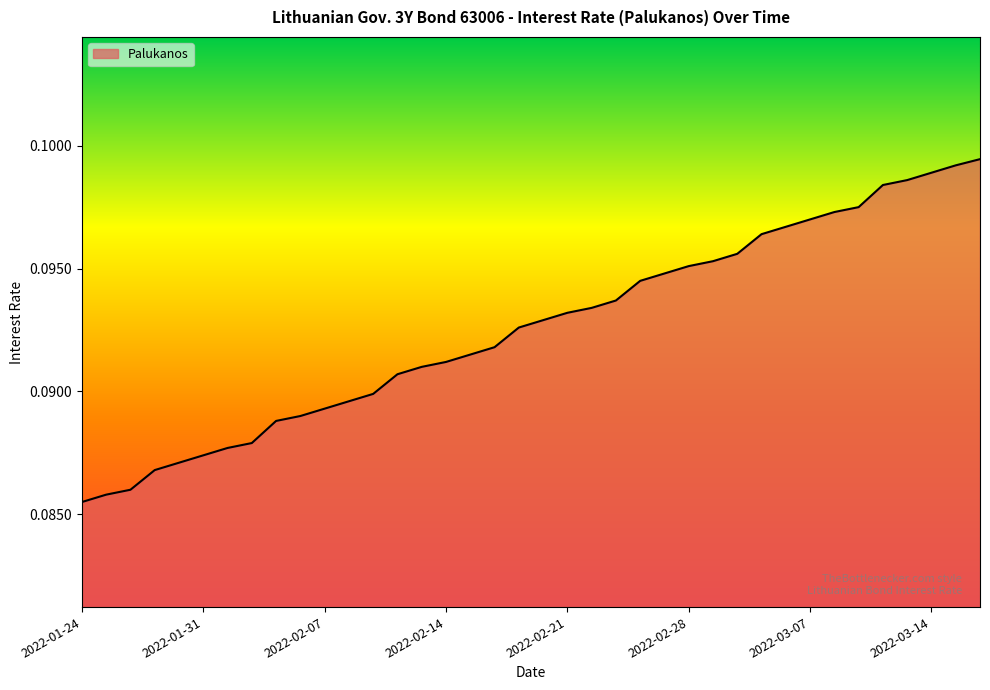

What is the label of the 27th point from the left?

2022-03-01